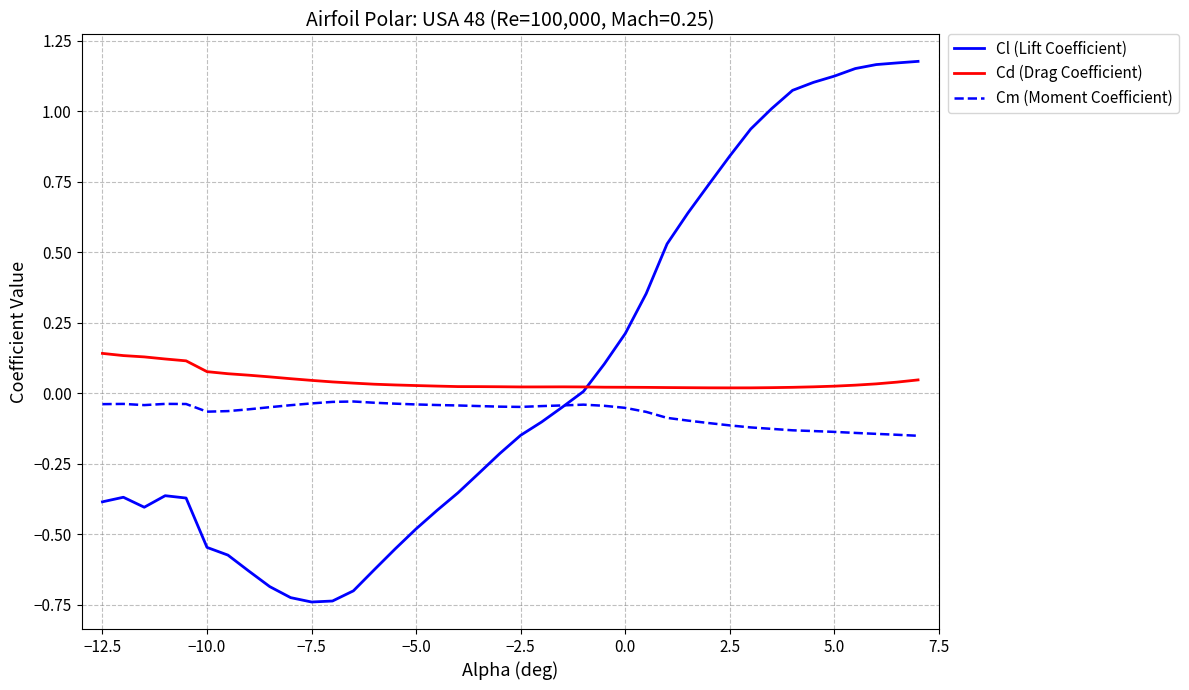

List the series in order of their peak value, highest first.

Cl (Lift Coefficient), Cd (Drag Coefficient), Cm (Moment Coefficient)